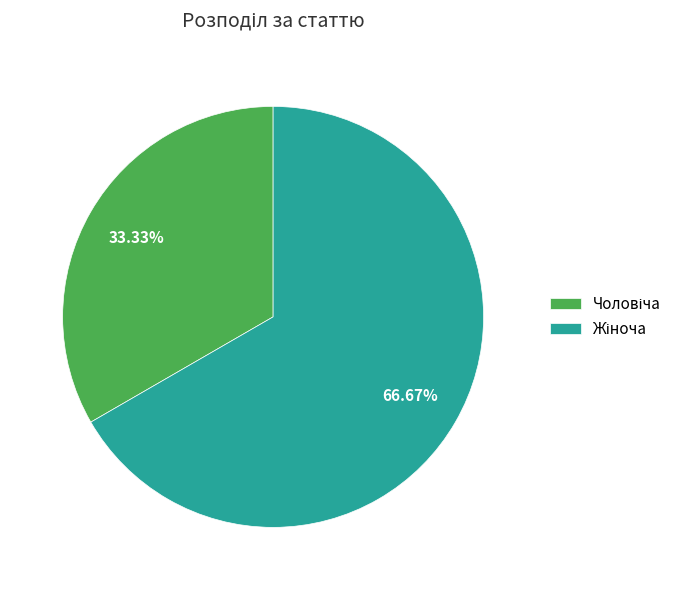

Does any single category account for the majority?

Yes